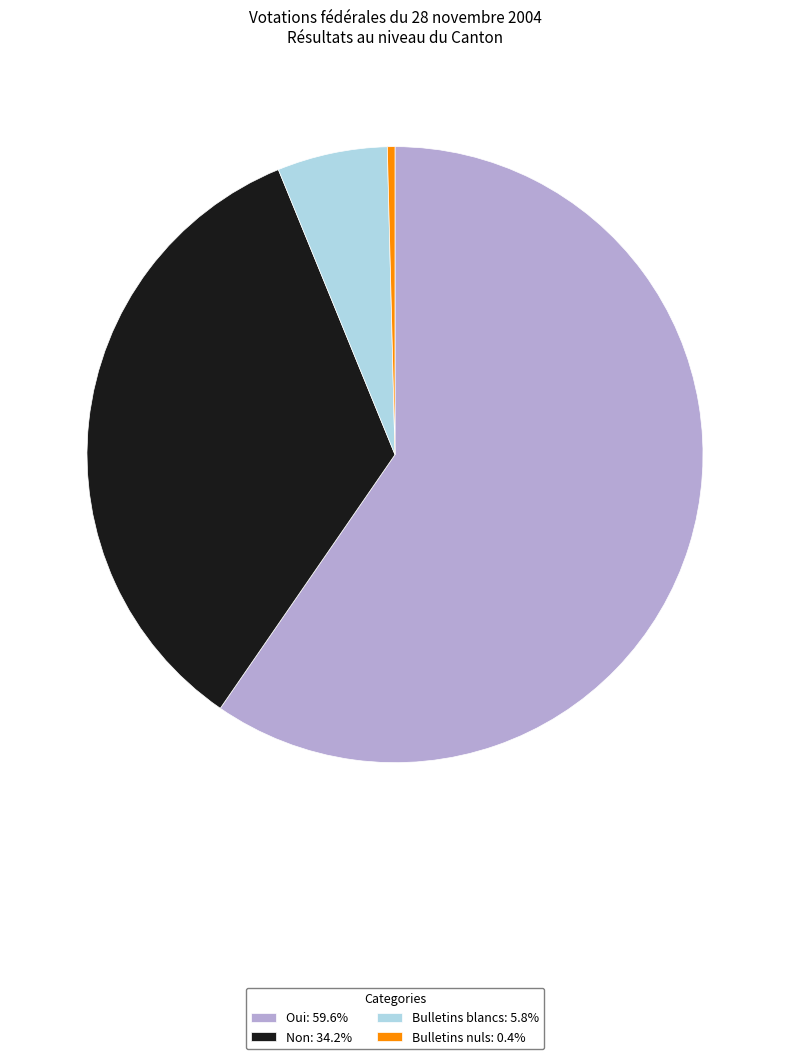

Is it true that Oui is 52% of the pie?

False